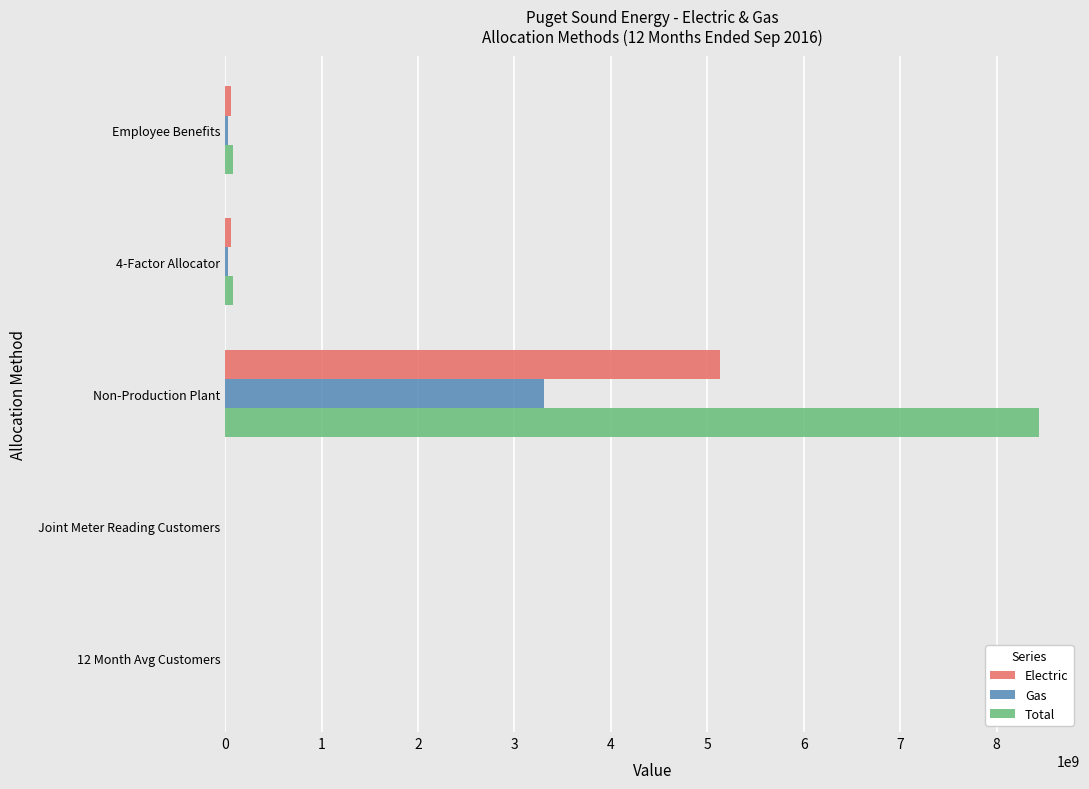

Read the Electric value at Non-Production Plant.

5133898919.0